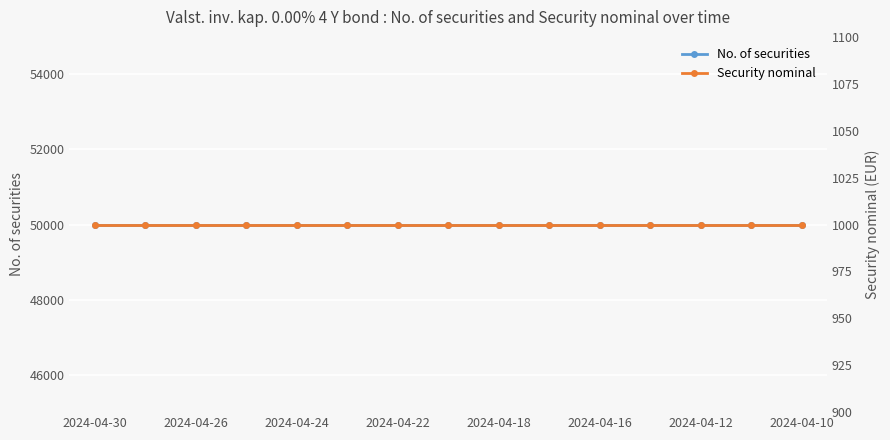

What is the highest value of the No. of securities series?

50000